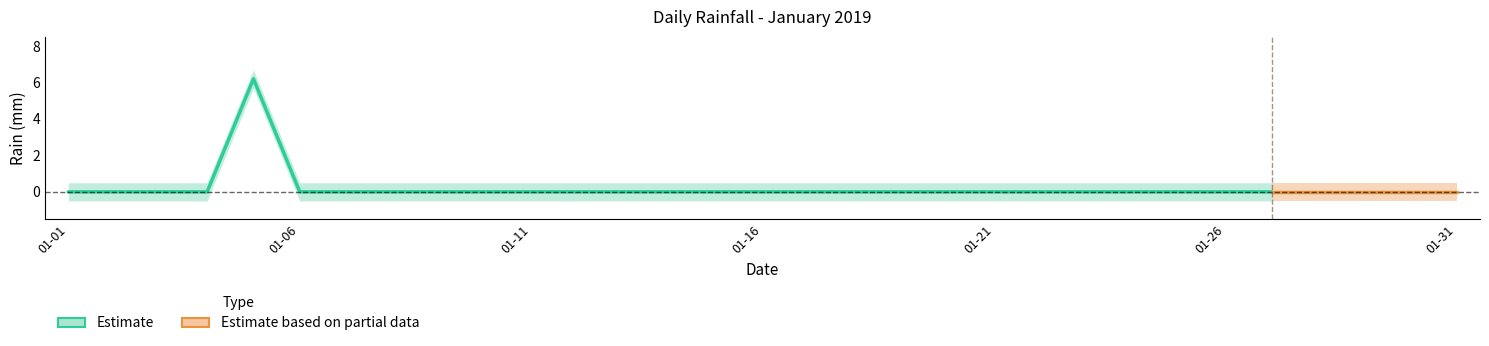

Rank the categories by value from highest to lowest.

2019-01-05, 2019-01-01, 2019-01-02, 2019-01-03, 2019-01-04, 2019-01-06, 2019-01-07, 2019-01-08, 2019-01-09, 2019-01-10, 2019-01-11, 2019-01-12, 2019-01-13, 2019-01-14, 2019-01-15, 2019-01-16, 2019-01-17, 2019-01-18, 2019-01-19, 2019-01-20, 2019-01-21, 2019-01-22, 2019-01-23, 2019-01-24, 2019-01-25, 2019-01-26, 2019-01-27, 2019-01-28, 2019-01-29, 2019-01-30, 2019-01-31